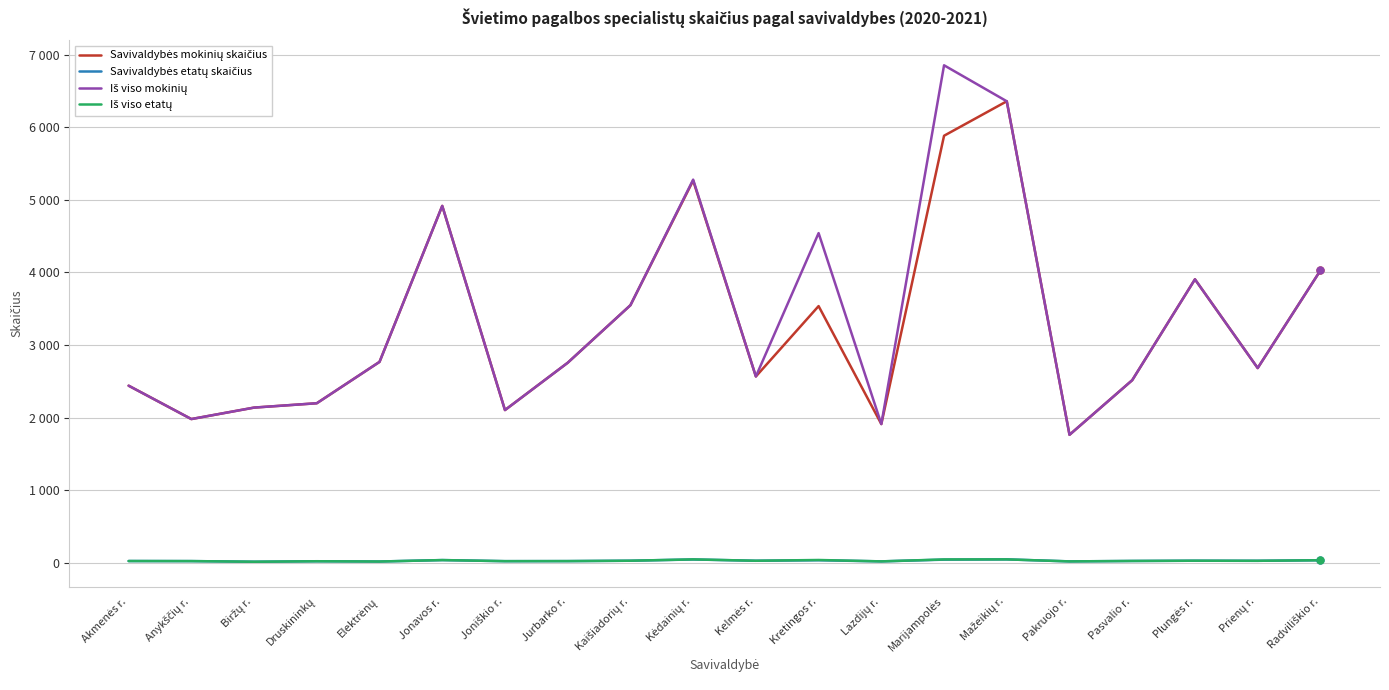

Does the chart display data point markers on the line(s)?

No